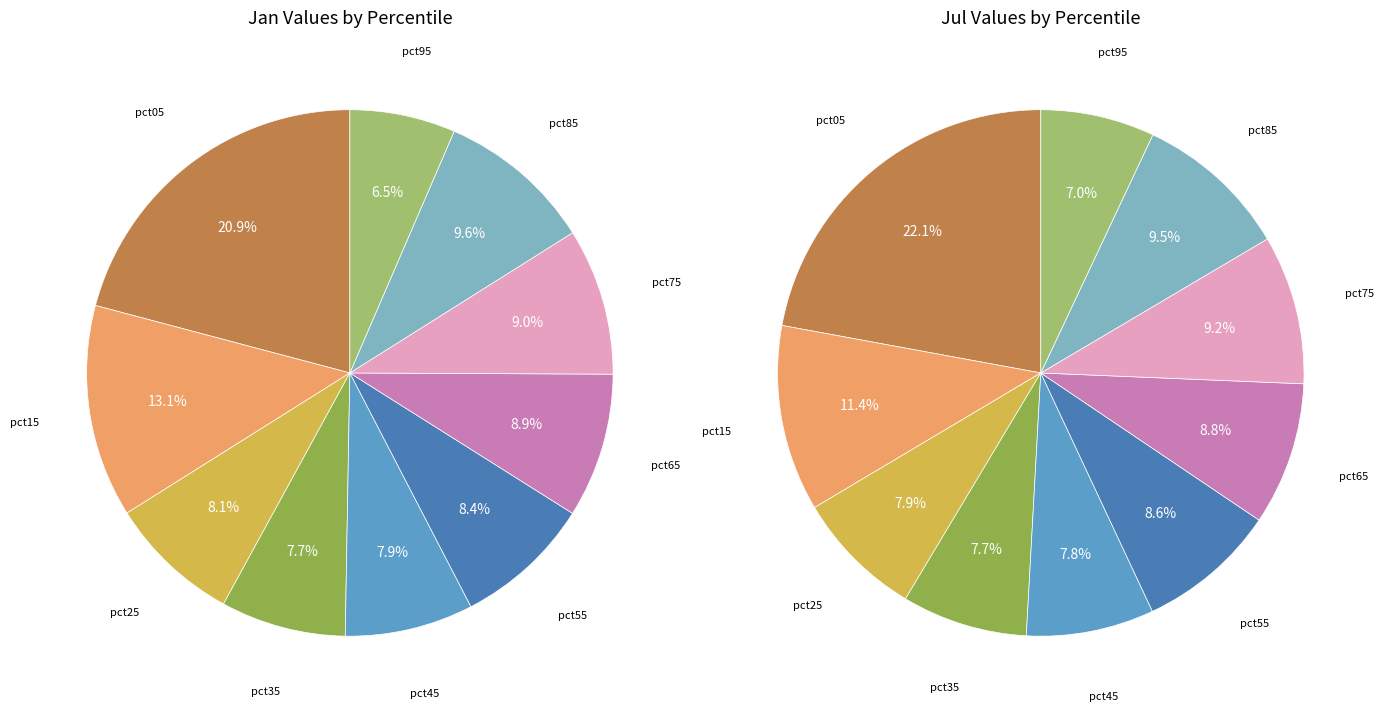

How many slices are in this pie chart?

10